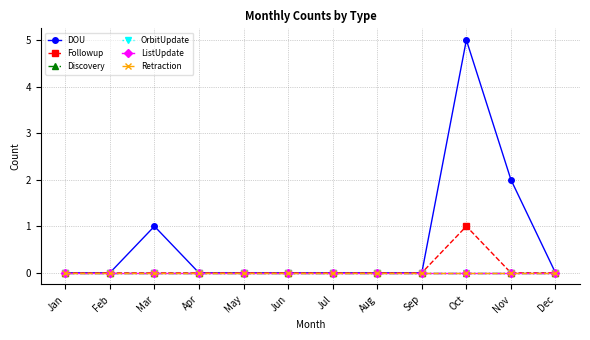

Rank the series at Jun from lowest to highest value.

DOU, Followup, Discovery, OrbitUpdate, ListUpdate, Retraction